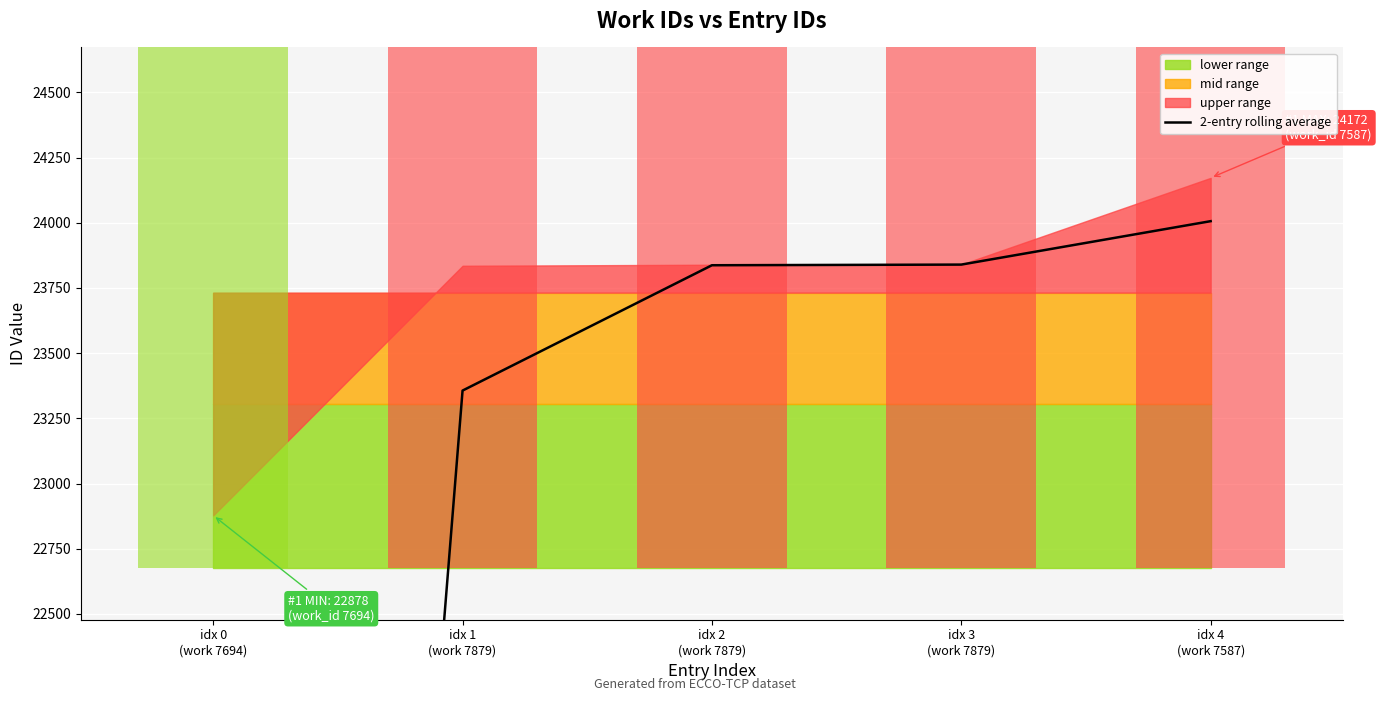

List the labels in order of value, largest first.

idx 4
(work 7587), idx 3
(work 7879), idx 2
(work 7879), idx 1
(work 7879), idx 0
(work 7694)